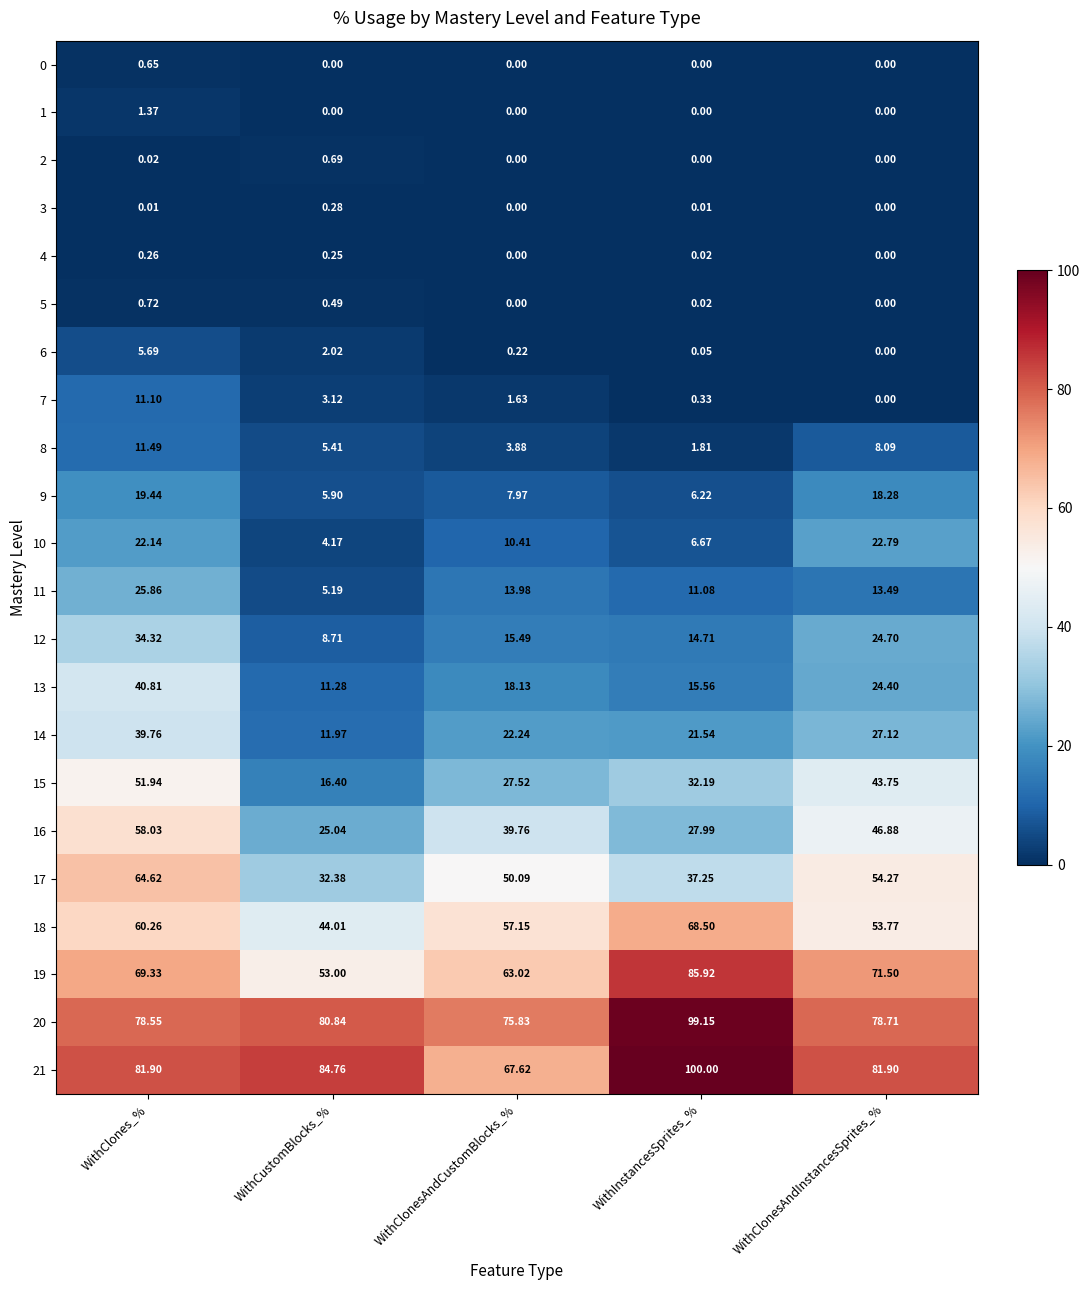

Which category has the highest value across all series?

WithInstancesSprites_%